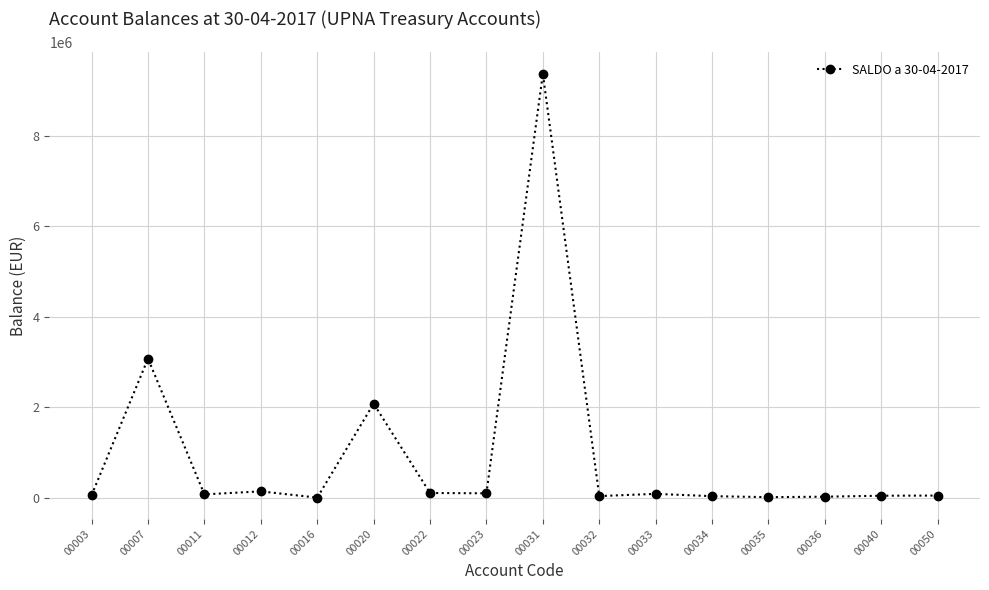

The chart shows a value of 32234.2 at 00034. True or false?

True